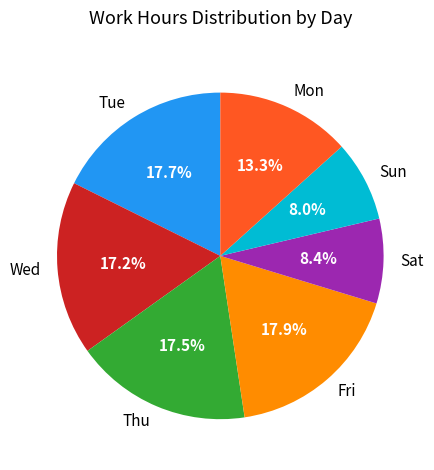

Does Mon represent more than half of the total?

No